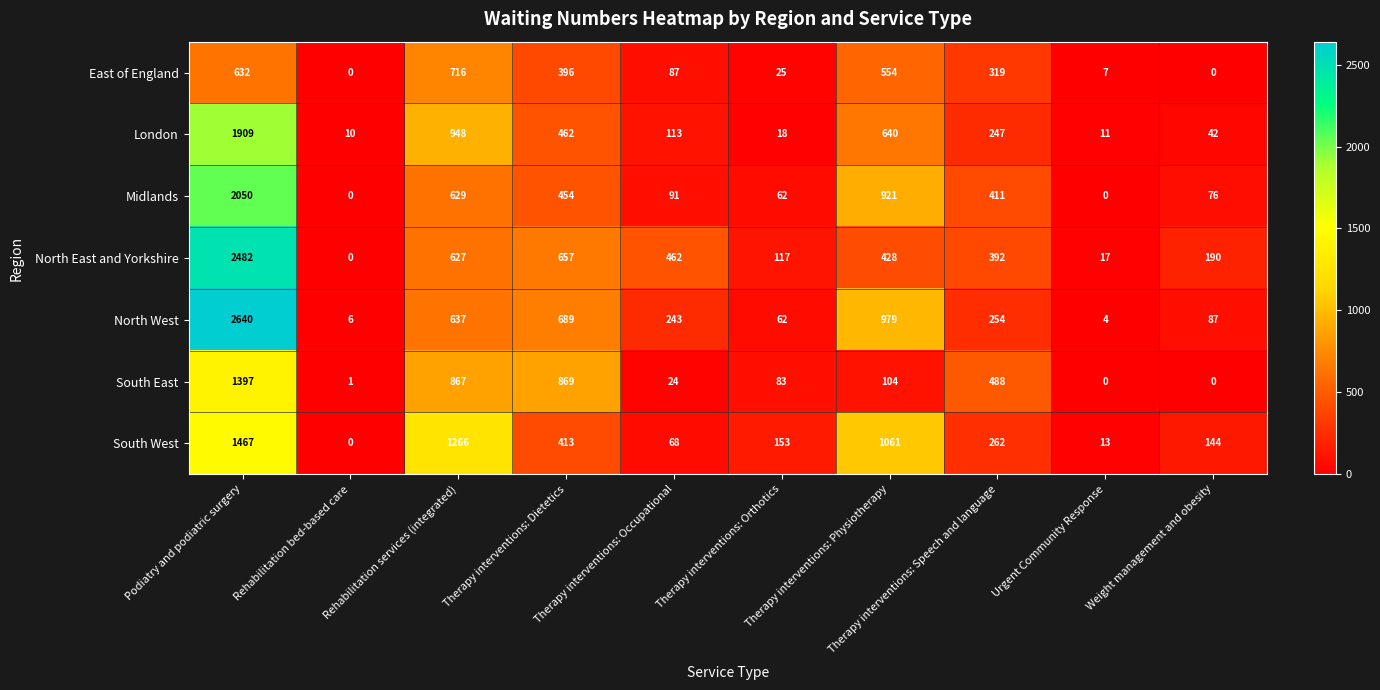

At which label does North West reach its peak?

Podiatry and podiatric surgery